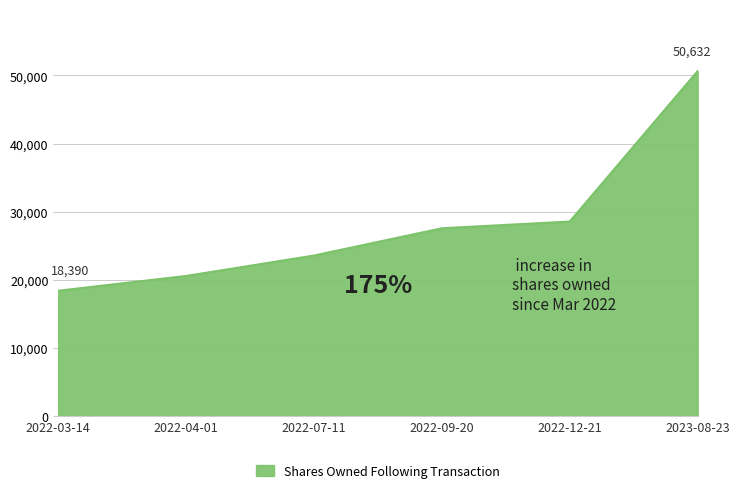

How many categories are shown in the chart?

6